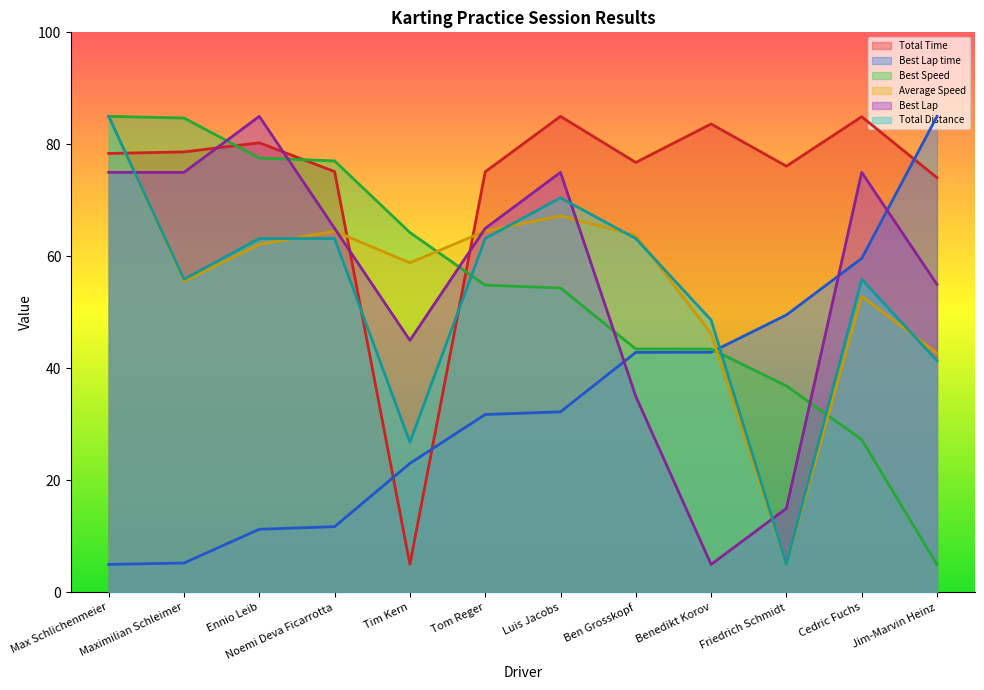

What is the difference between the highest and lowest values at Ennio Leib?

73.7